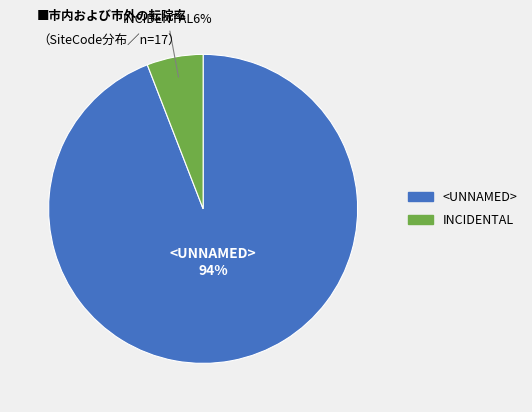

Which slice is the largest?

<UNNAMED>